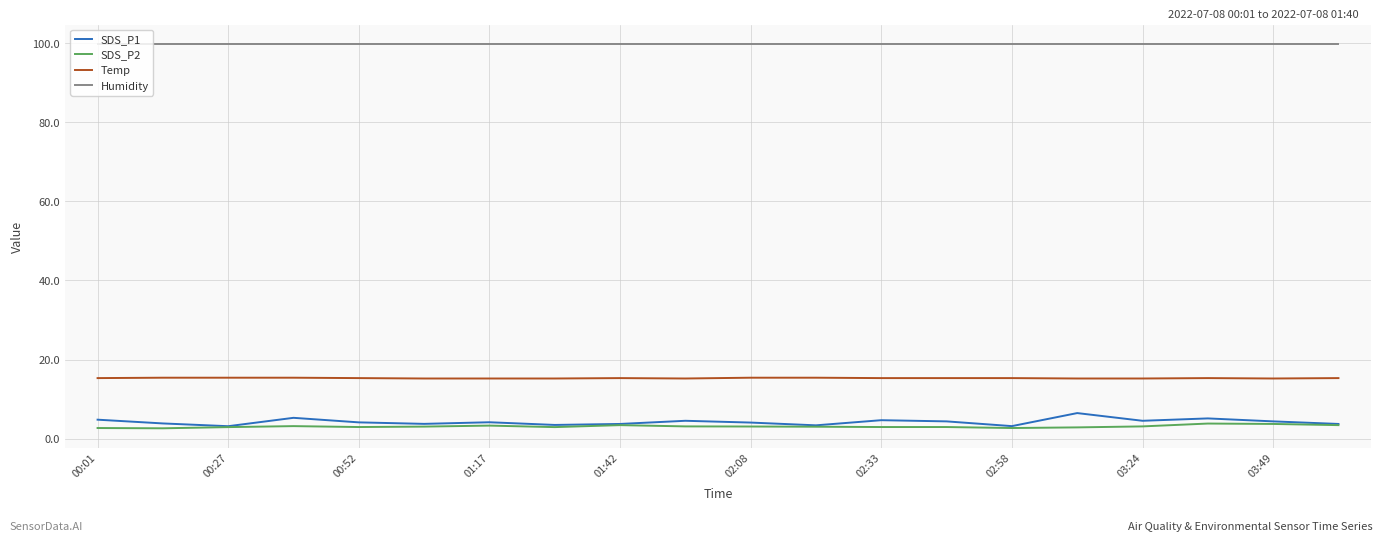

Which series has the largest range (max minus min)?

SDS_P1